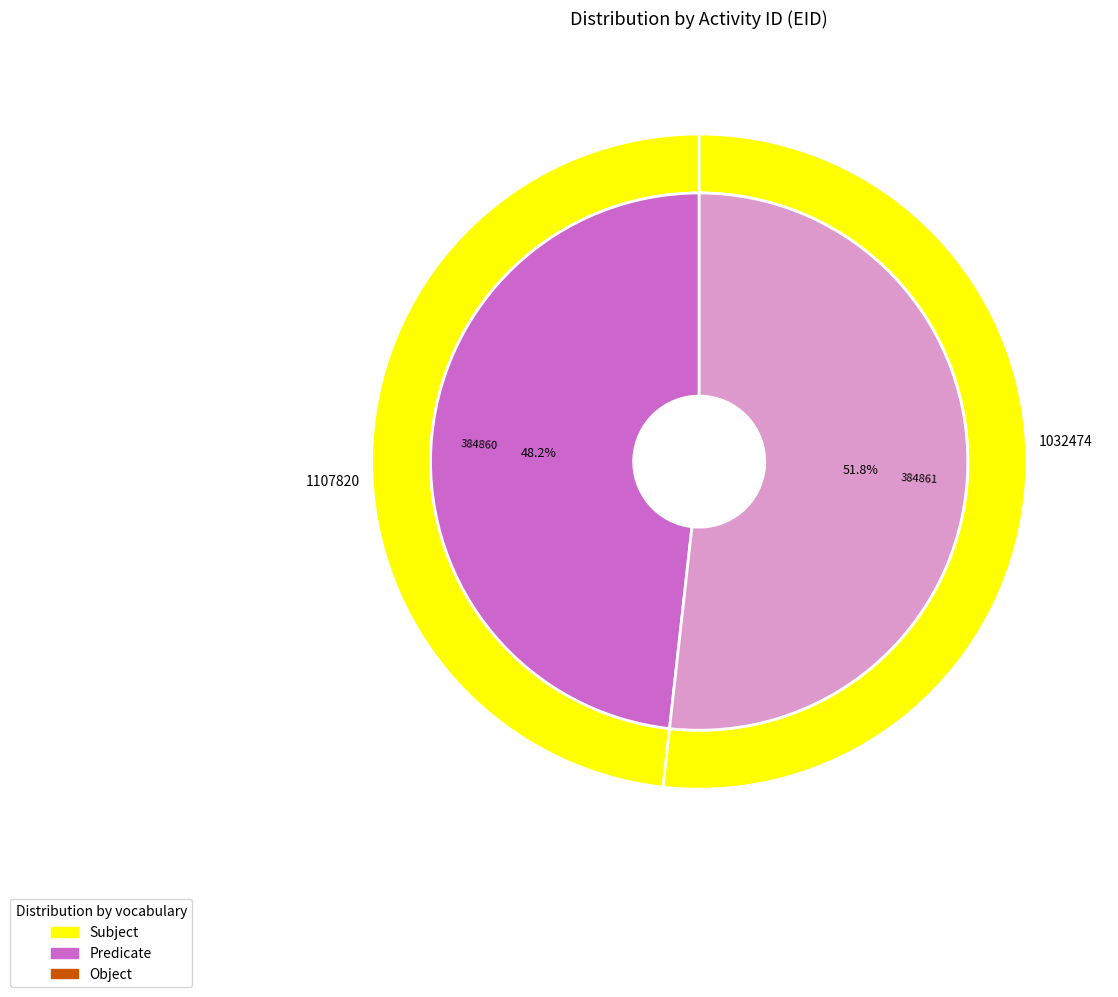

Count the number of slices in the pie.

2